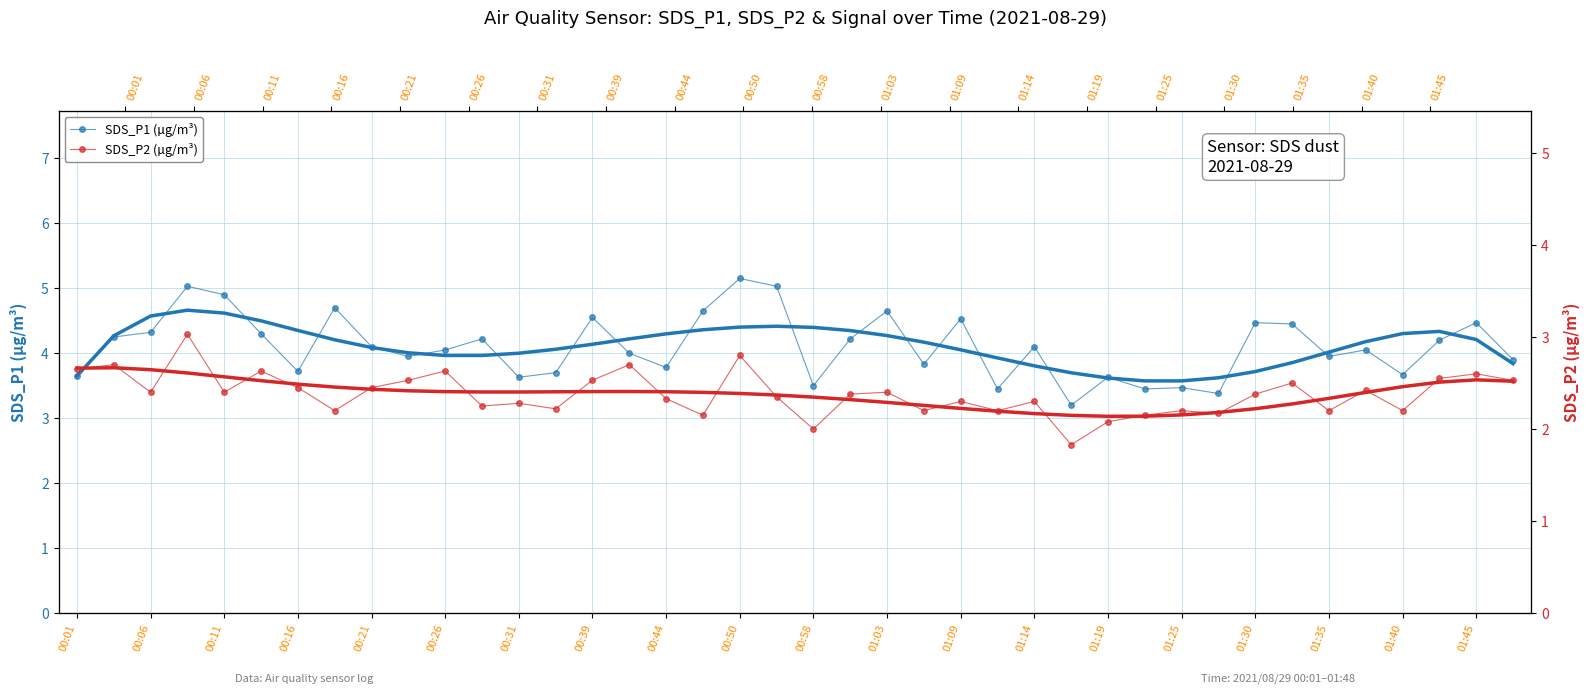

True or false: SDS_P1 and SDS_P2 trend cross at least once.

False